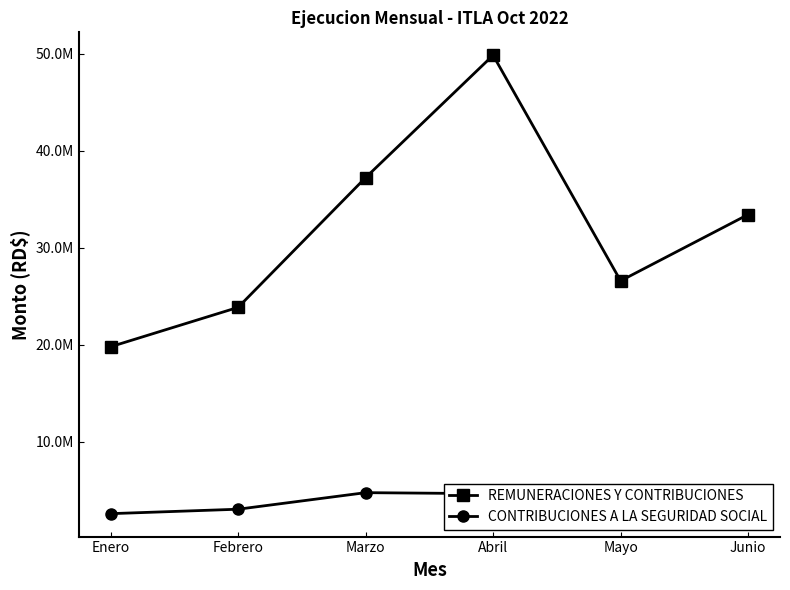

At how many categories does at least one series exceed 5063471?

6